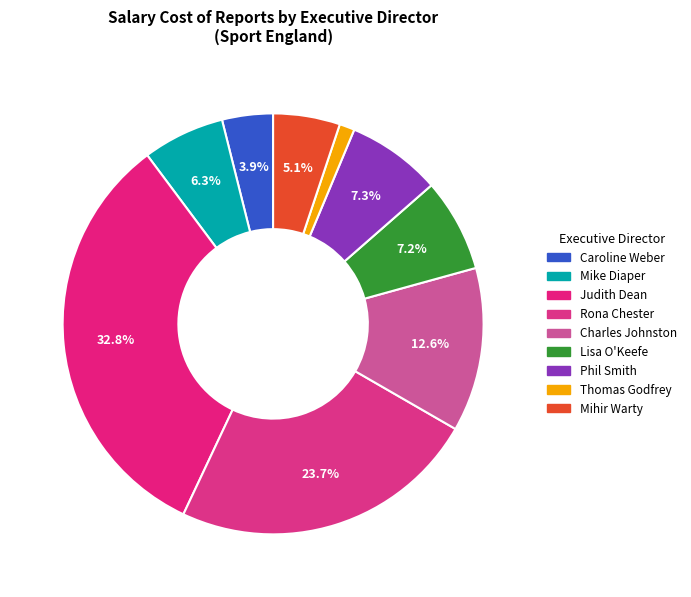

Count the number of slices in the pie.

9